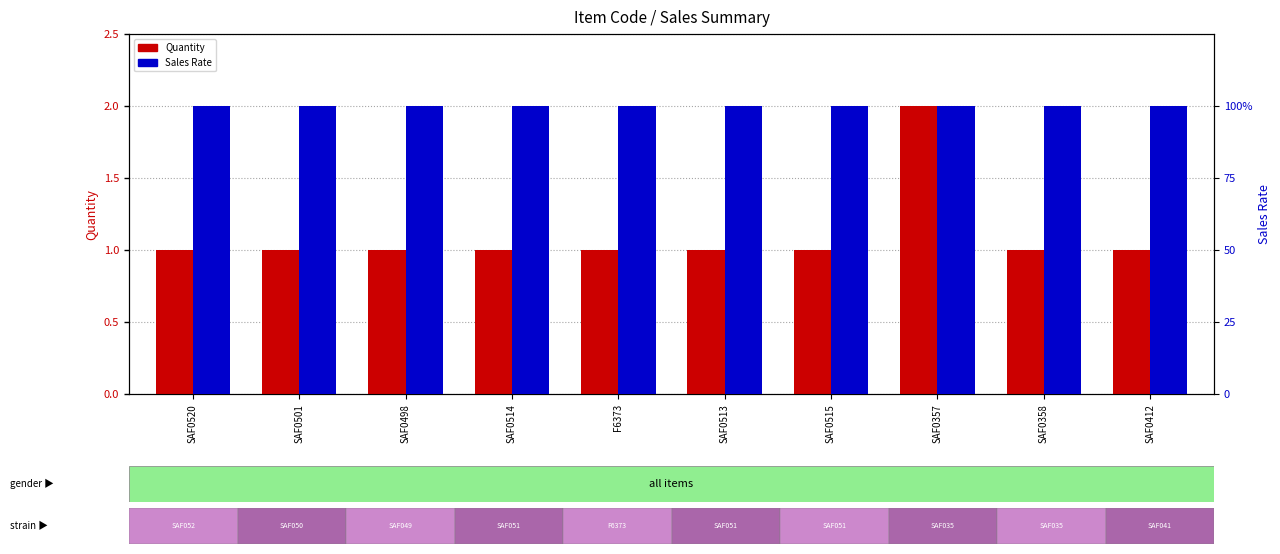

List the labels in order of Quantity value, smallest first.

SAF0520, SAF0501, SAF0498, SAF0514, F6373, SAF0513, SAF0515, SAF0358, SAF0412, SAF0357